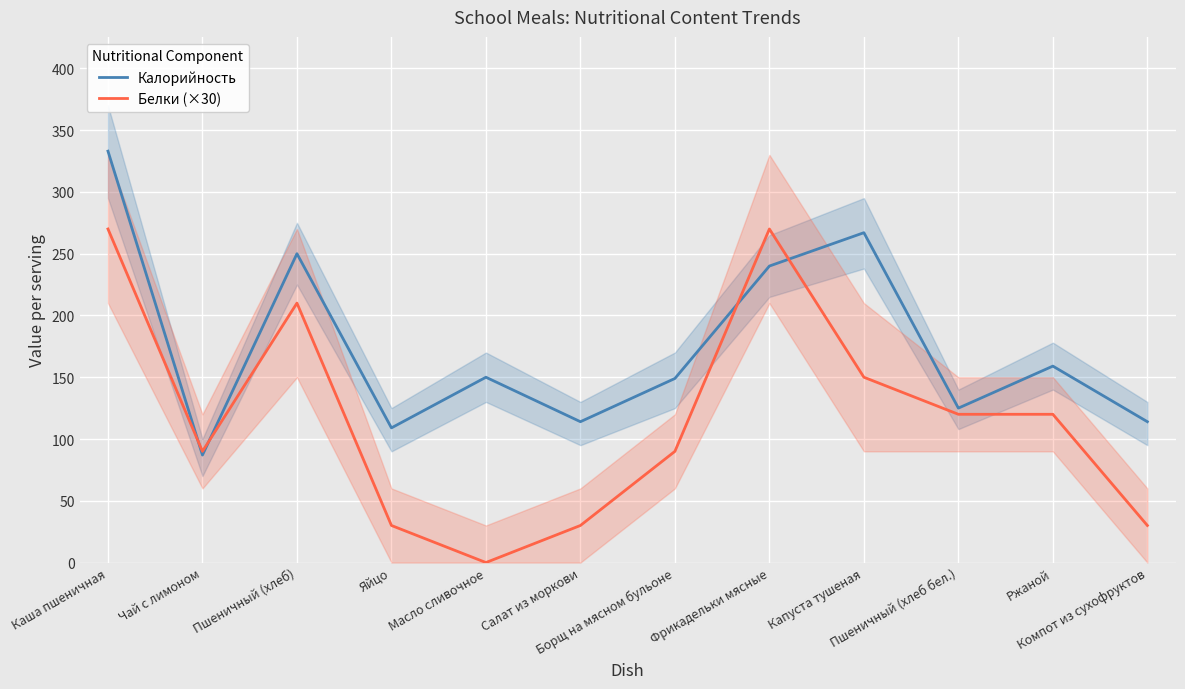

Read the Белки (×30) value at Ржаной, to the nearest 10.

120